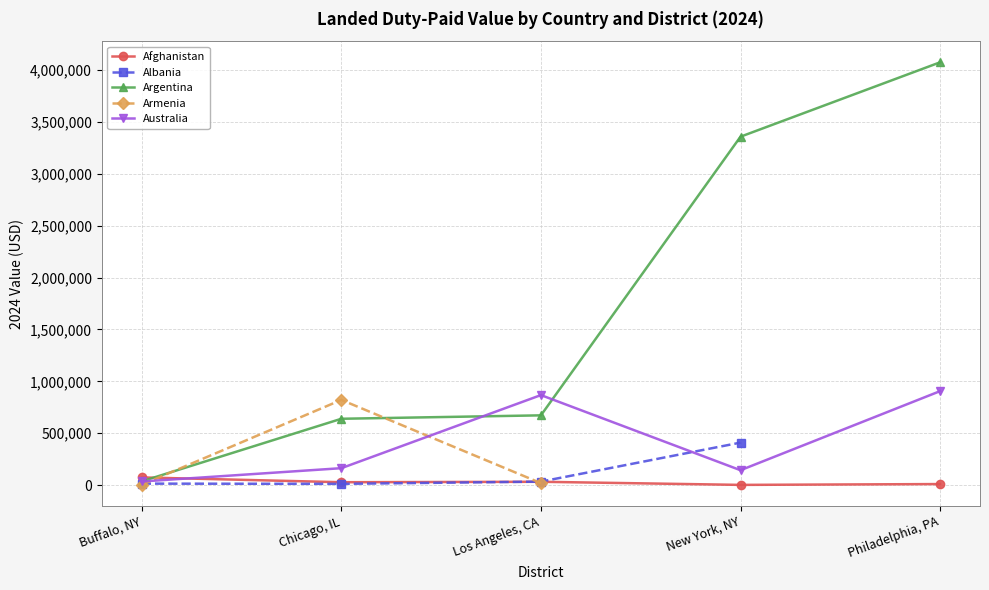

Rank the categories by Australia value from lowest to highest.

Buffalo, NY, New York, NY, Chicago, IL, Los Angeles, CA, Philadelphia, PA